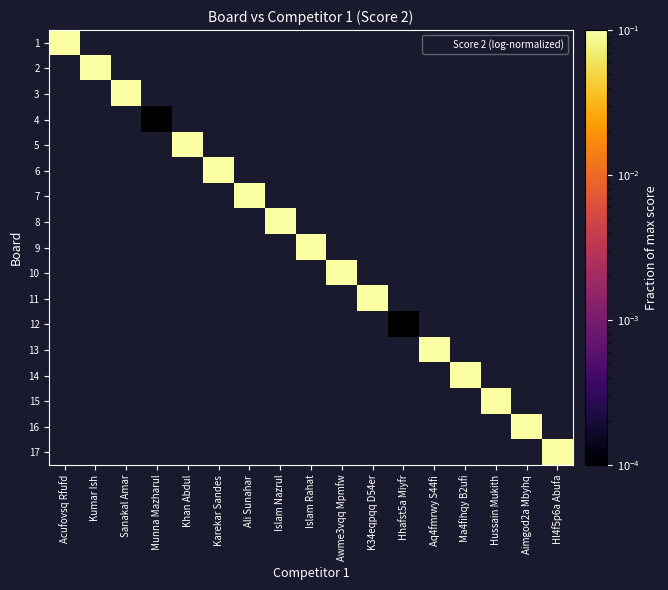

At which label does 10 reach its minimum?

Acufovsq Rfufd